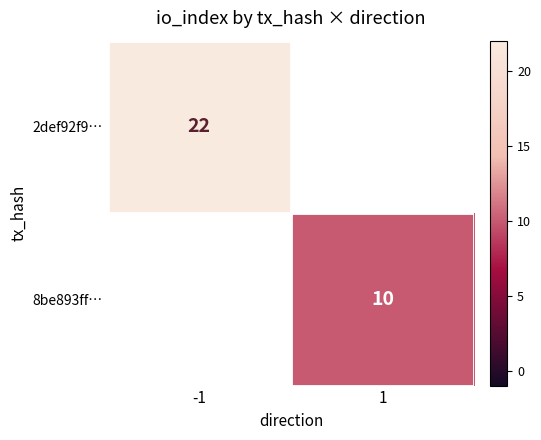

True or false: 2def92f9… has a value of 5 at -1.

False